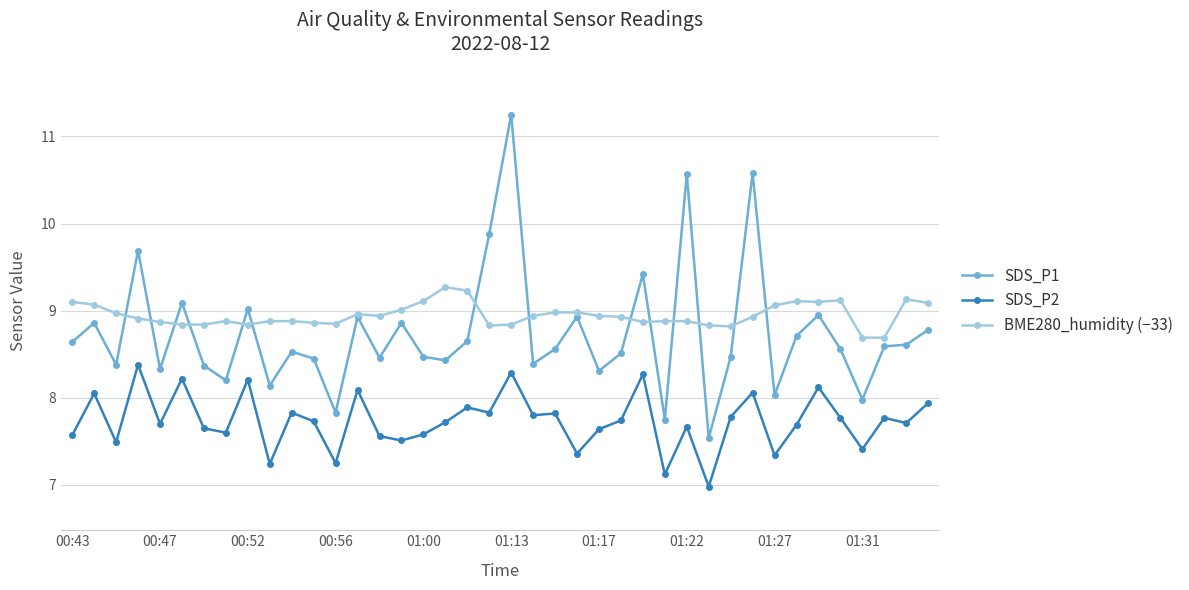

Rank the series by their average value, from highest to lowest.

BME280_humidity (−33), SDS_P1, SDS_P2